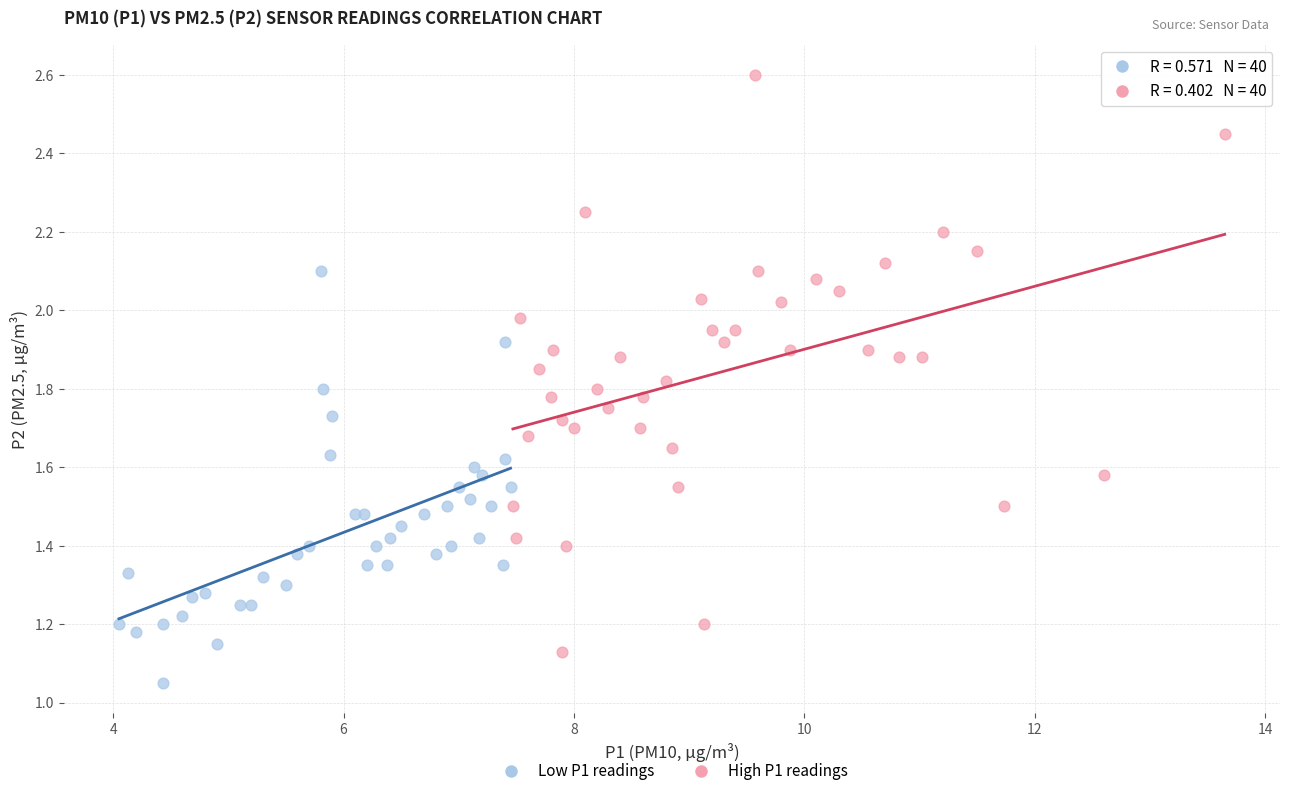

Which series has the largest Y range (max minus min)?

High P1 readings